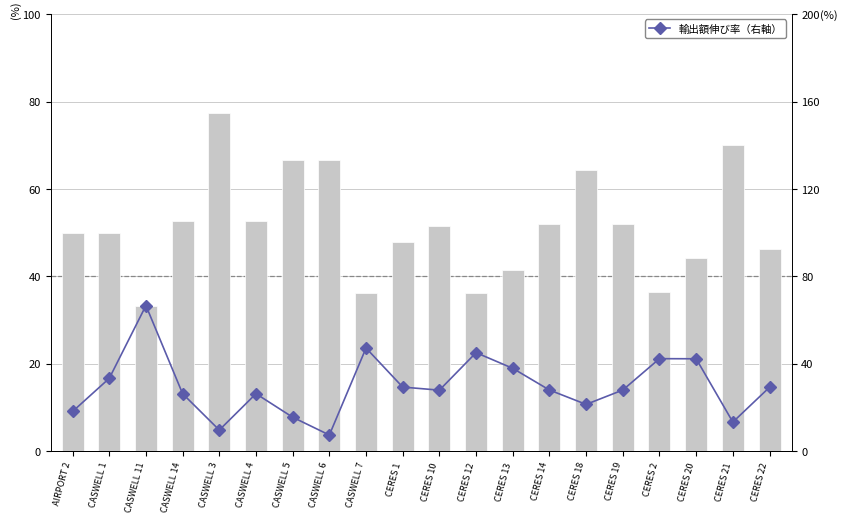

What is the sum of all 輸出額伸び率（右軸） values?

595.7